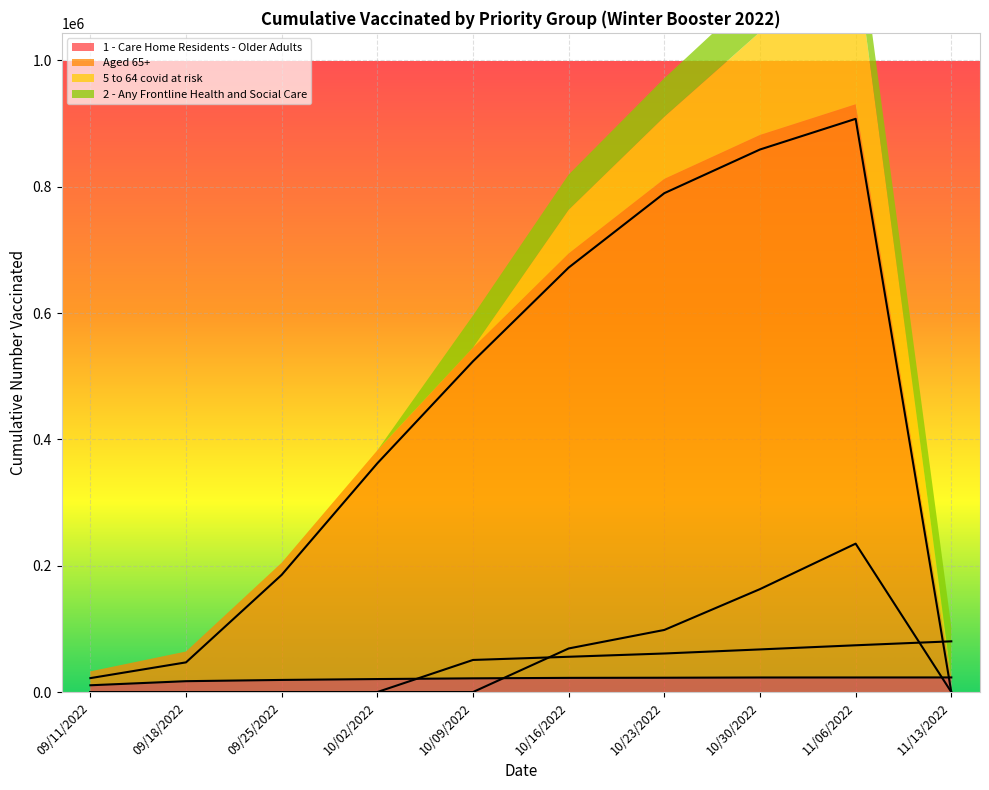

The value of 5 to 64 covid at risk at 09/18/2022 is 124473. True or false?

False